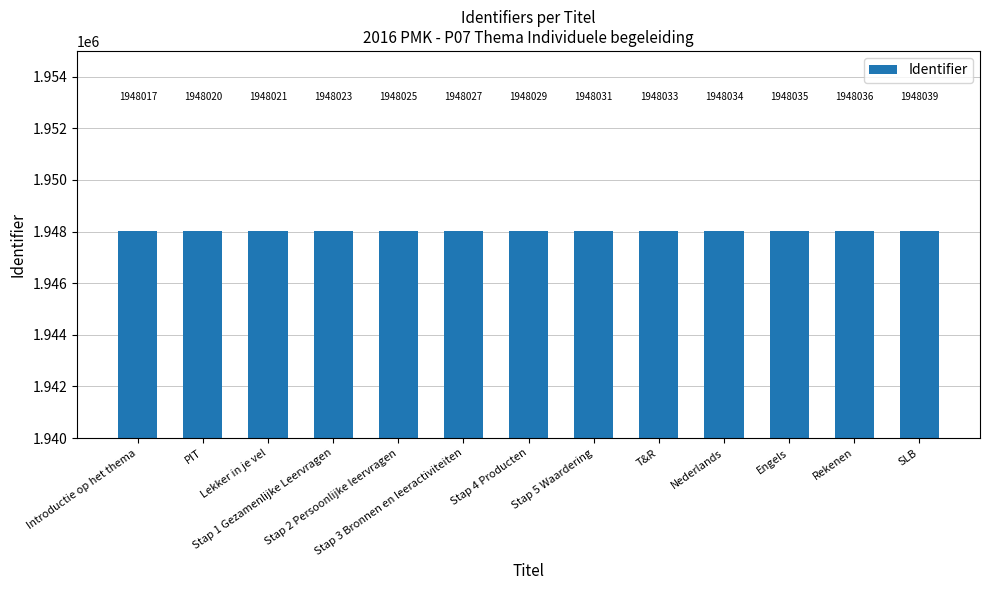

Reading left to right, what are all the values shown in this chart?

Introductie op het thema=1948017	PIT=1948020	Lekker in je vel=1948021	Stap 1 Gezamenlijke Leervragen=1948023	Stap 2 Persoonlijke leervragen=1948025	Stap 3 Bronnen en leeractiviteiten=1948027	Stap 4 Producten=1948029	Stap 5 Waardering=1948031	T&R=1948033	Nederlands=1948034	Engels=1948035	Rekenen=1948036	SLB=1948039